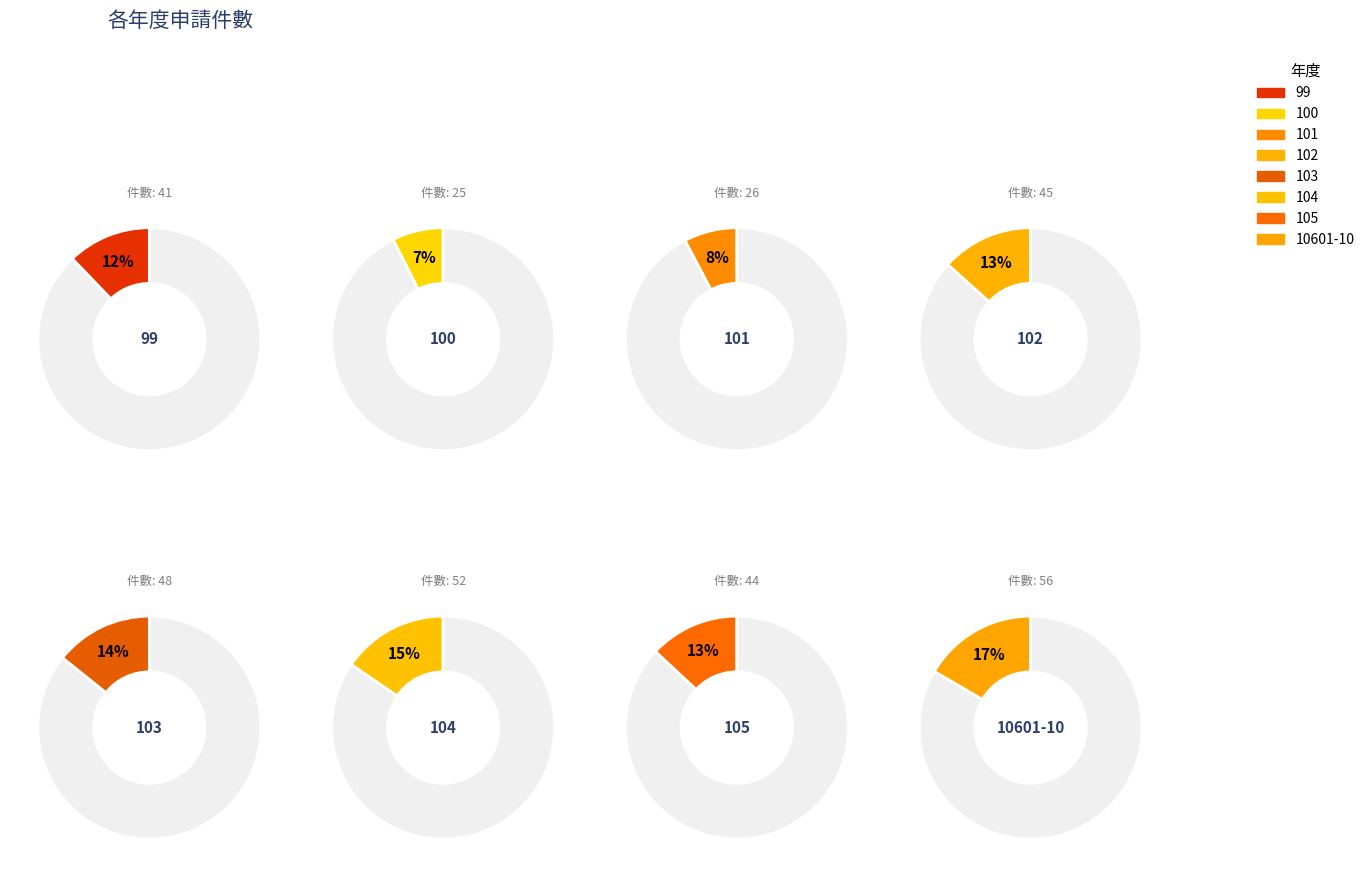

Is it true that 100 is 7% of the pie?

True